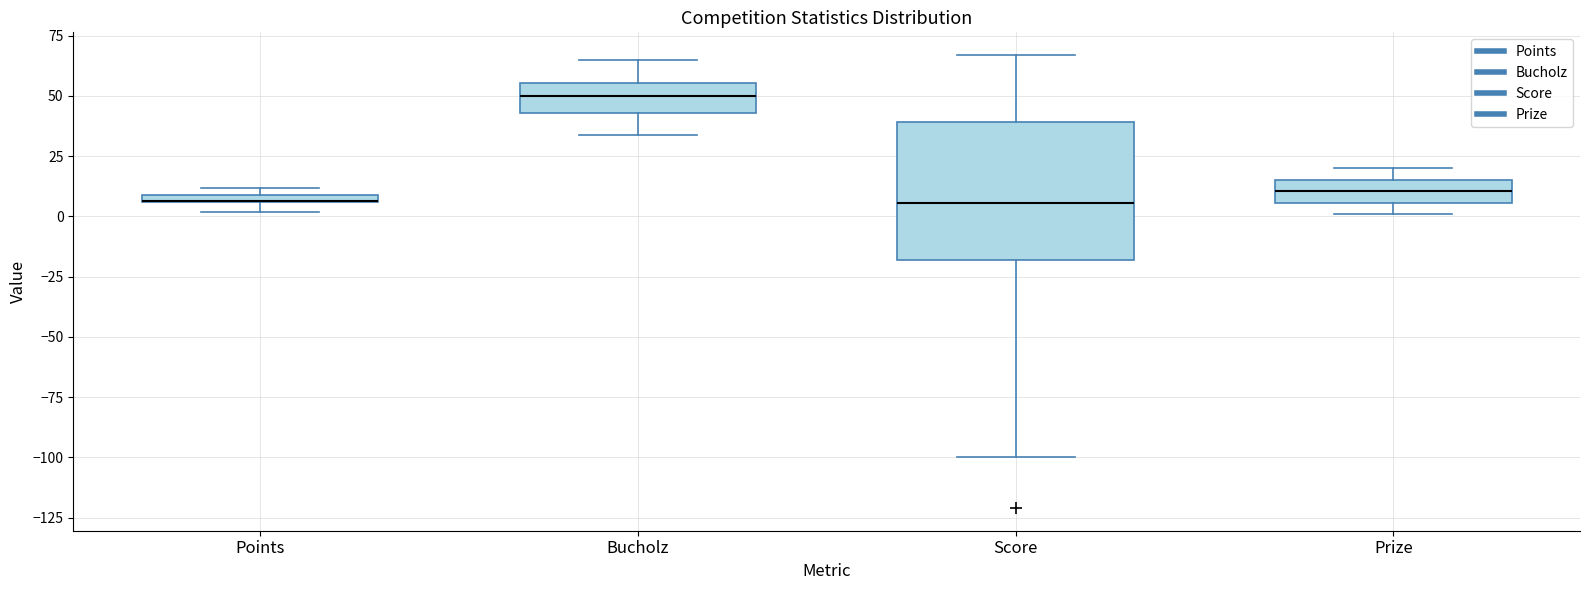

Comparing the boxes themselves (not the whiskers), which one is the tallest?

Score